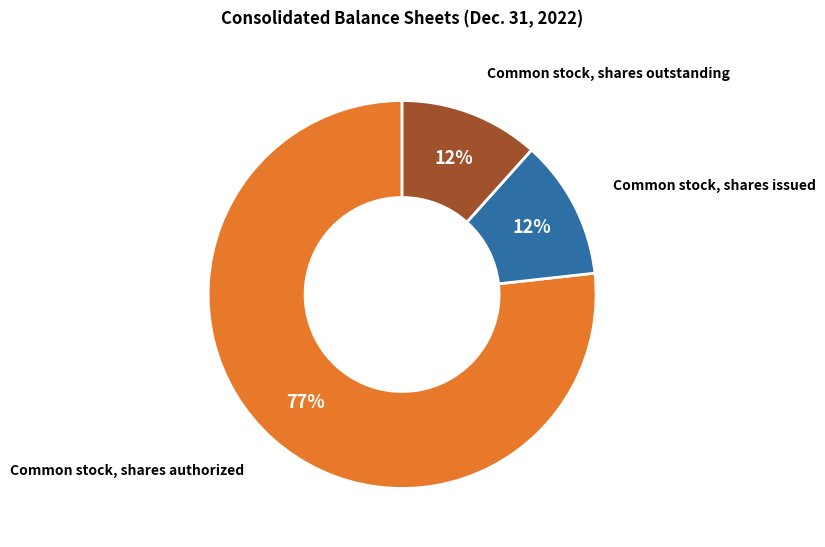

Is Common stock, shares authorized the majority of the pie?

Yes